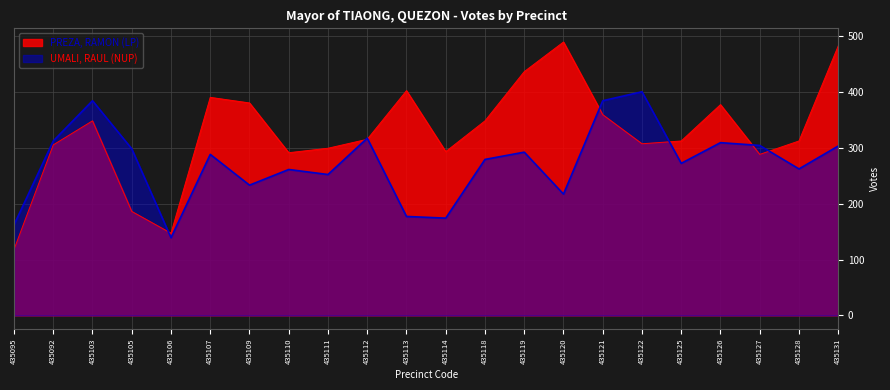

Reading left to right, what are all the values shown in this chart?

PREZA, RAMON (LP): 118	305	348	186	147	390	380	291	299	315	402	293	348	436	489	359	307	312	377	288	312	482
UMALI, RAUL (NUP): 162	312	384	298	139	288	233	261	252	317	177	174	279	292	217	384	400	272	309	304	262	303